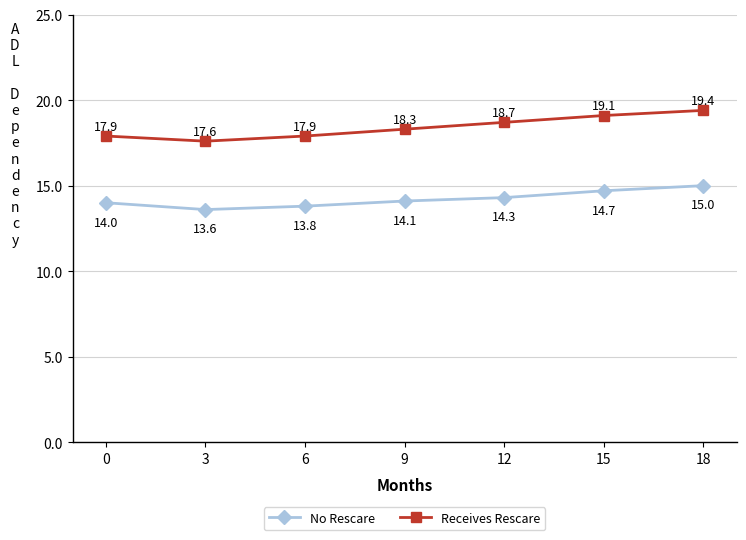

Which category has the lowest value in the No Rescare series?

3